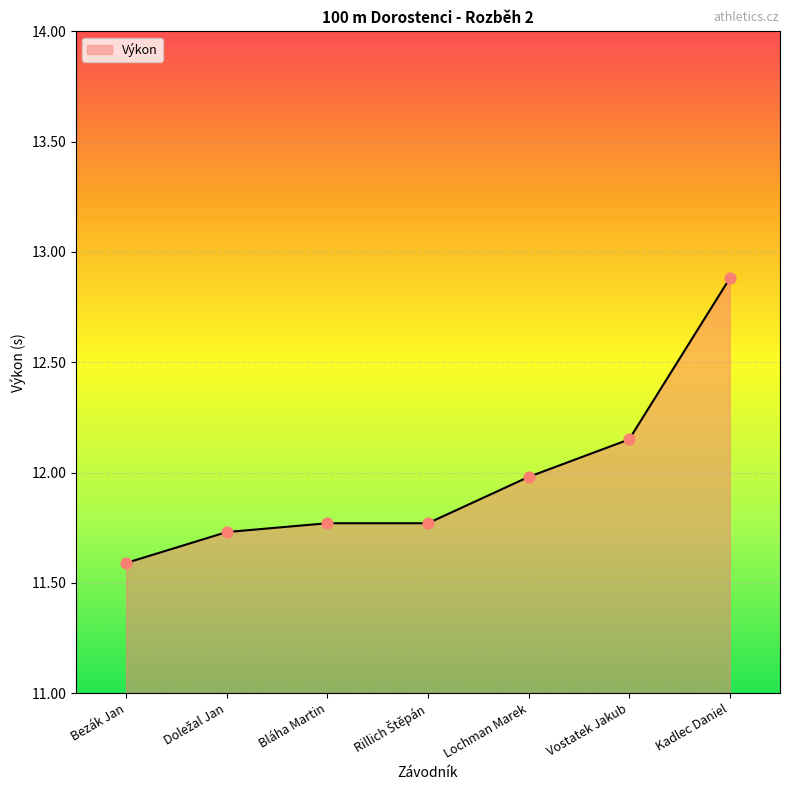

What is the ratio of the value at Vostatek Jakub to the value at Bezák Jan?

1.0